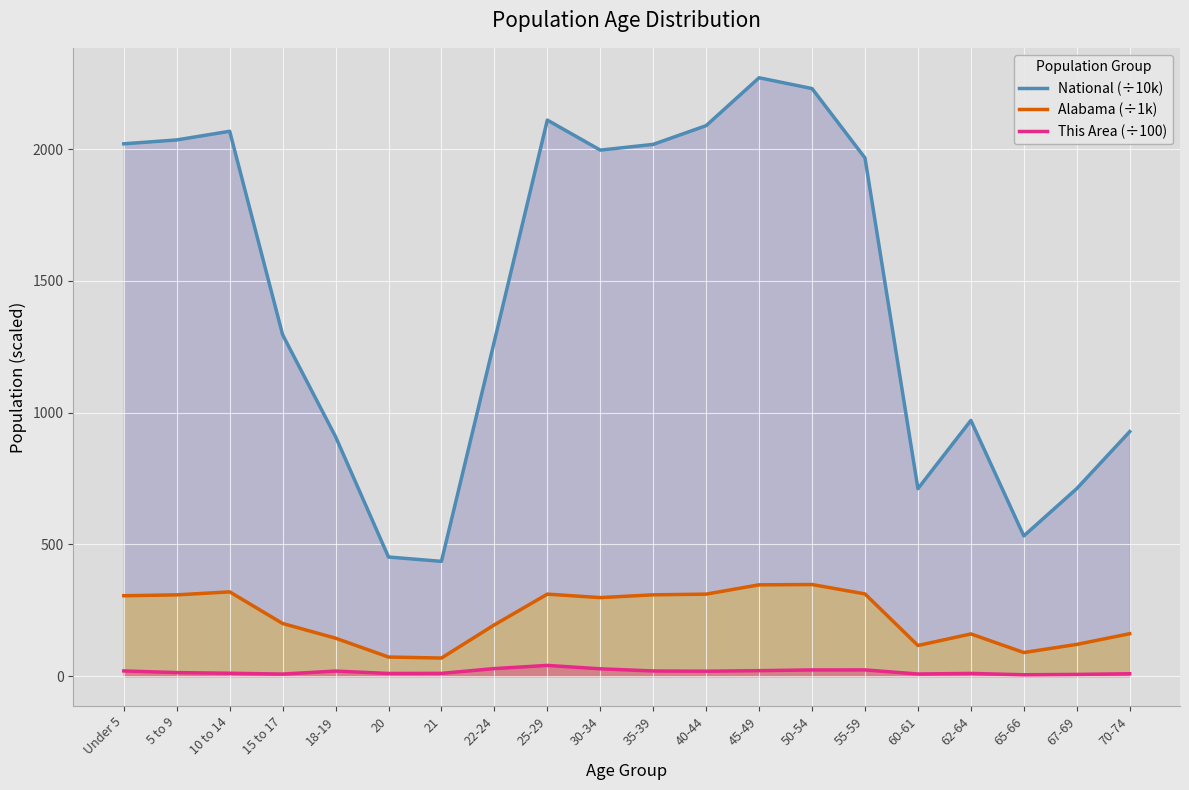

What position from the left is 40-44?

12